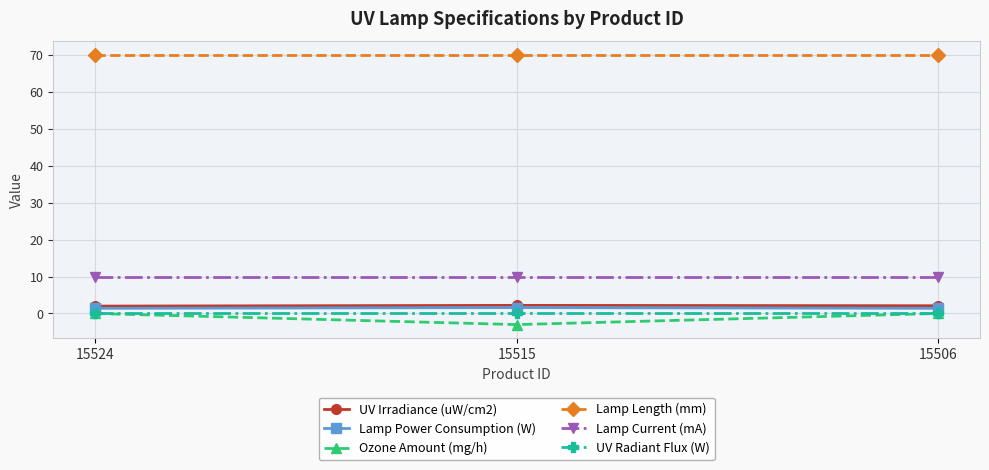

How many UV Irradiance (uW/cm2) values are between 2 and 3?

3